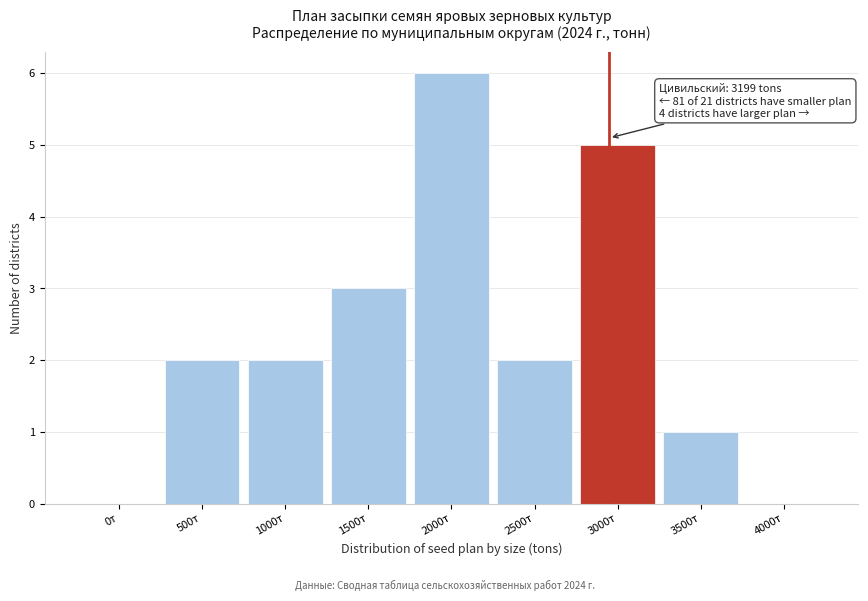

Reading left to right, transcribe all the data shown in this chart.

0т=0	500т=2	1000т=2	1500т=3	2000т=6	2500т=2	3000т=5	3500т=1	4000т=0